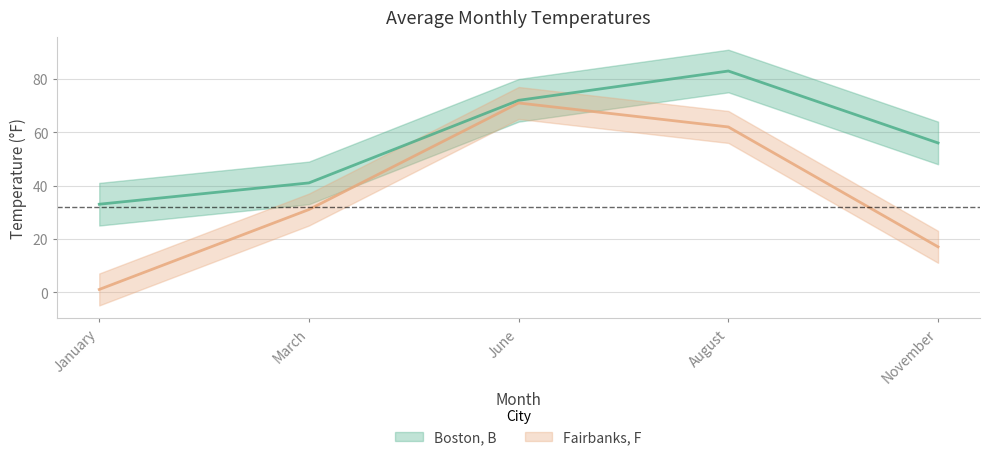

Reading right to left, extract all data points from this chart.

Boston, B: 56	83	72	41	33
Fairbanks, F: 17	62	71	31	1